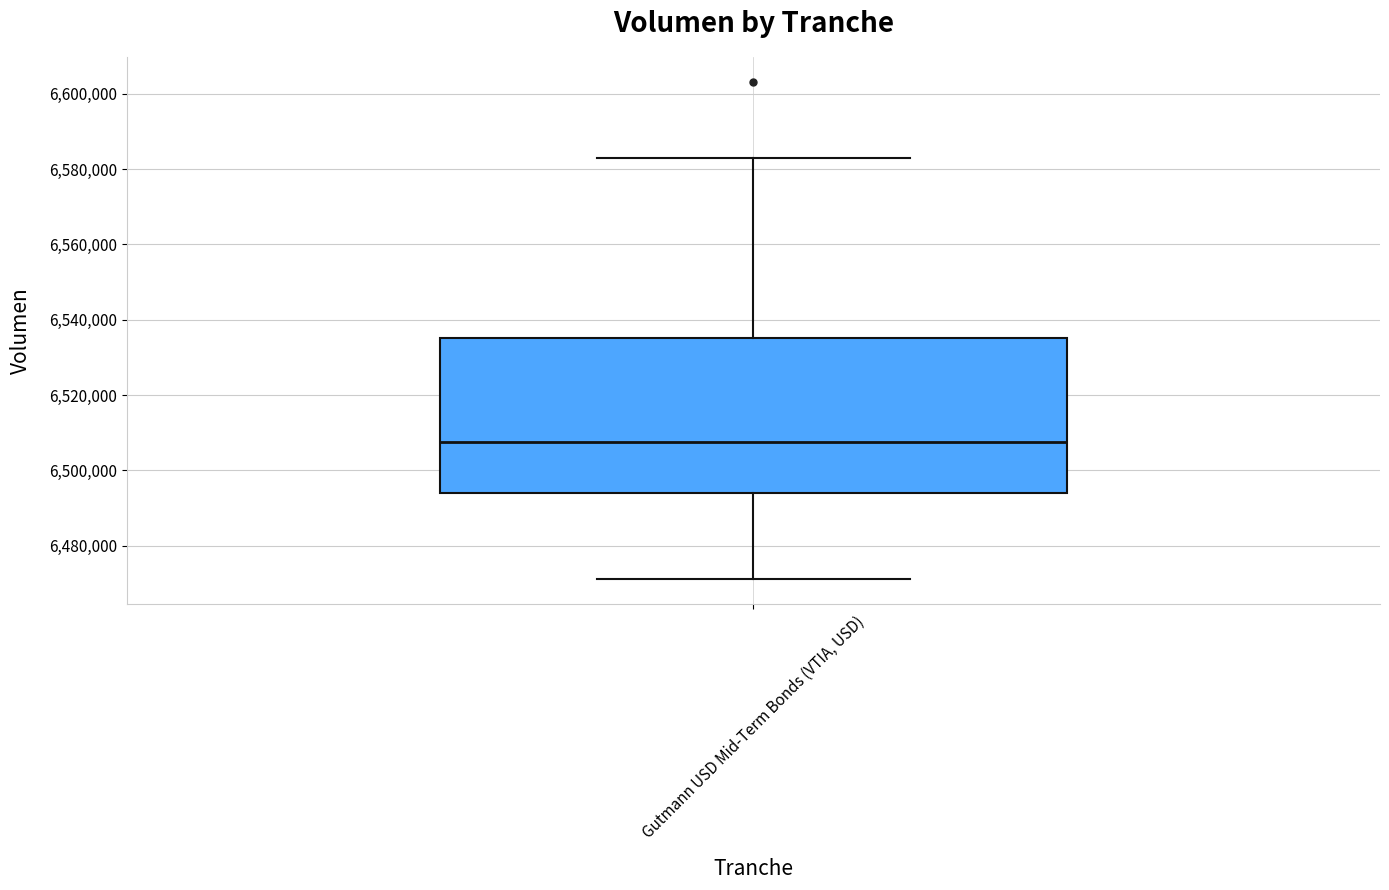

Transcribe this box plot: give where the median line is, the range the box spans, and where the two whiskers end, as read against the y-axis. The values are not printed on the chart, so give them approximately, as read against the axis.

median 6508000, box 6494000 to 6536000, whiskers 6472000 to 6584000